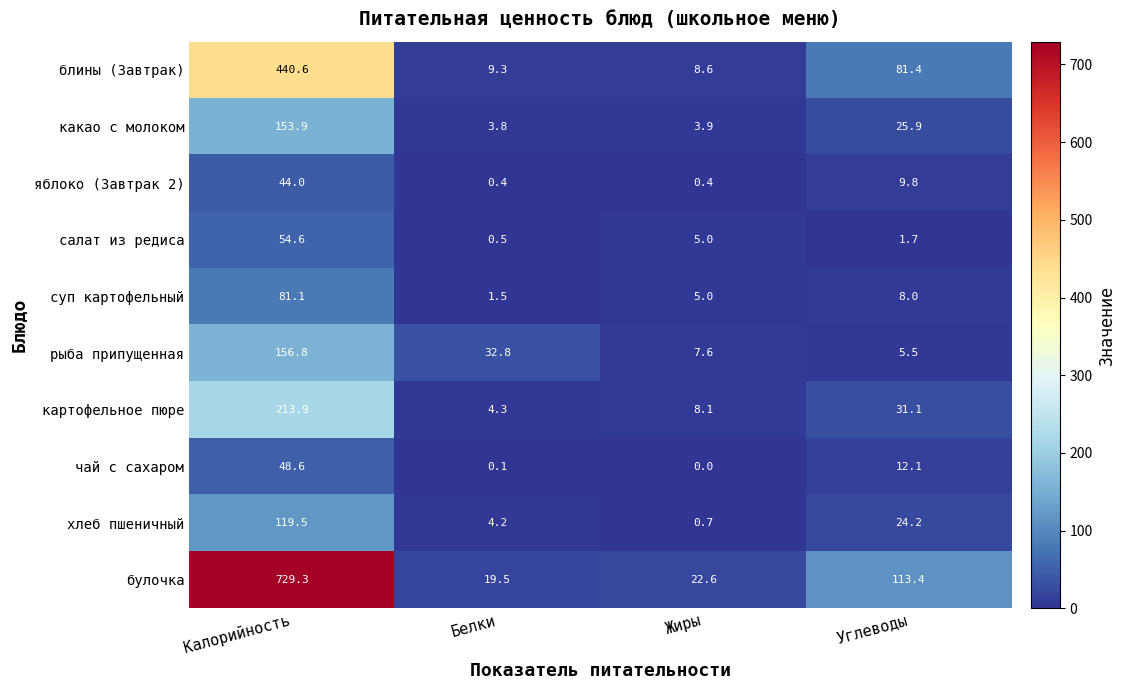

At how many categories does at least one series exceed 466?

1